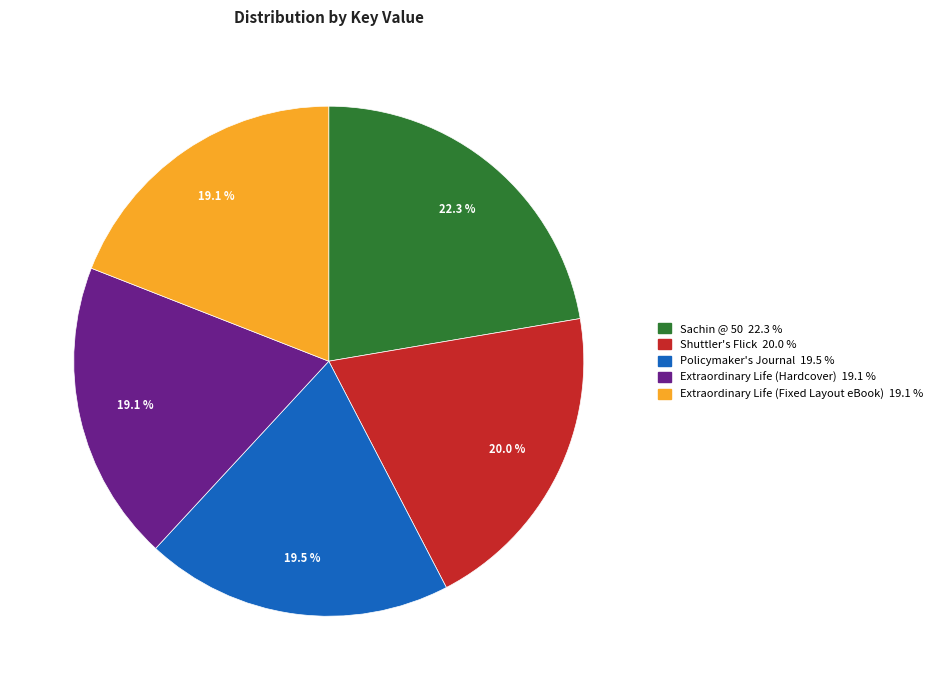

How many slices are in this pie chart?

5